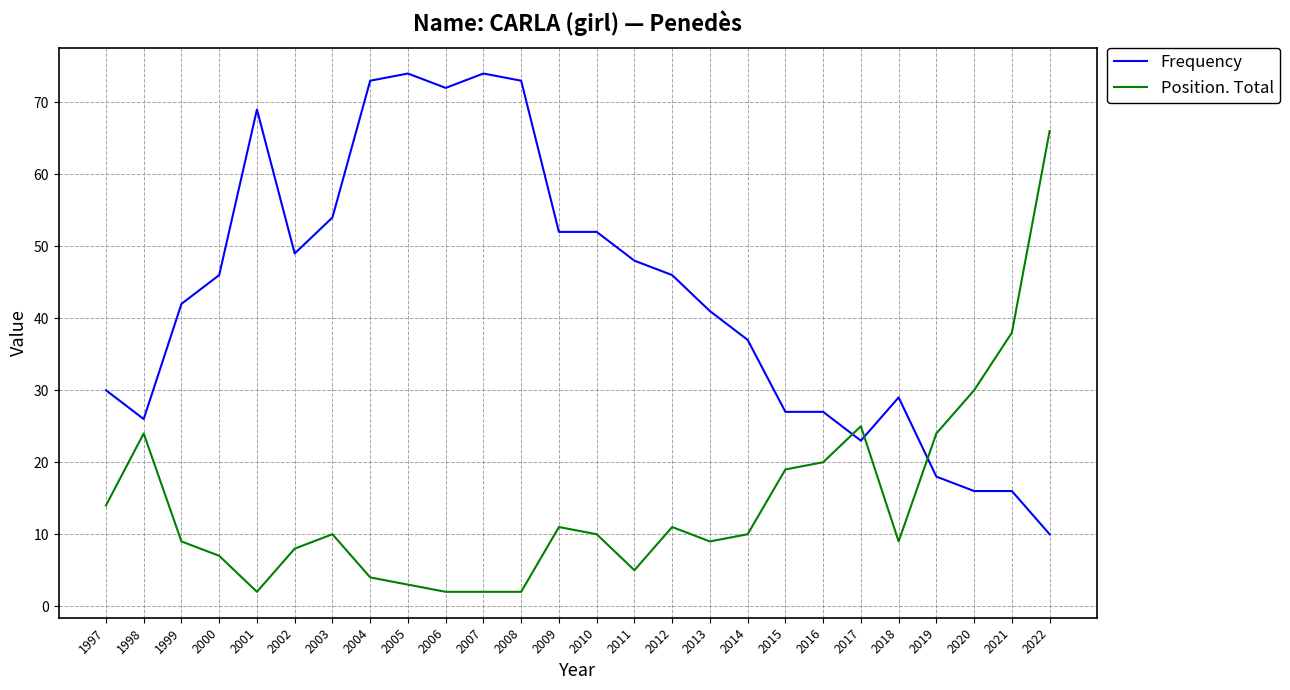

How many times do Position. Total and Frequency cross each other?

3